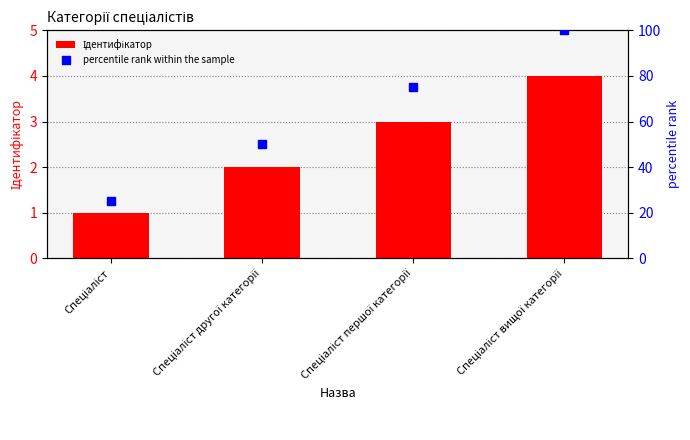

Which series has the largest total across all categories?

percentile rank within the sample